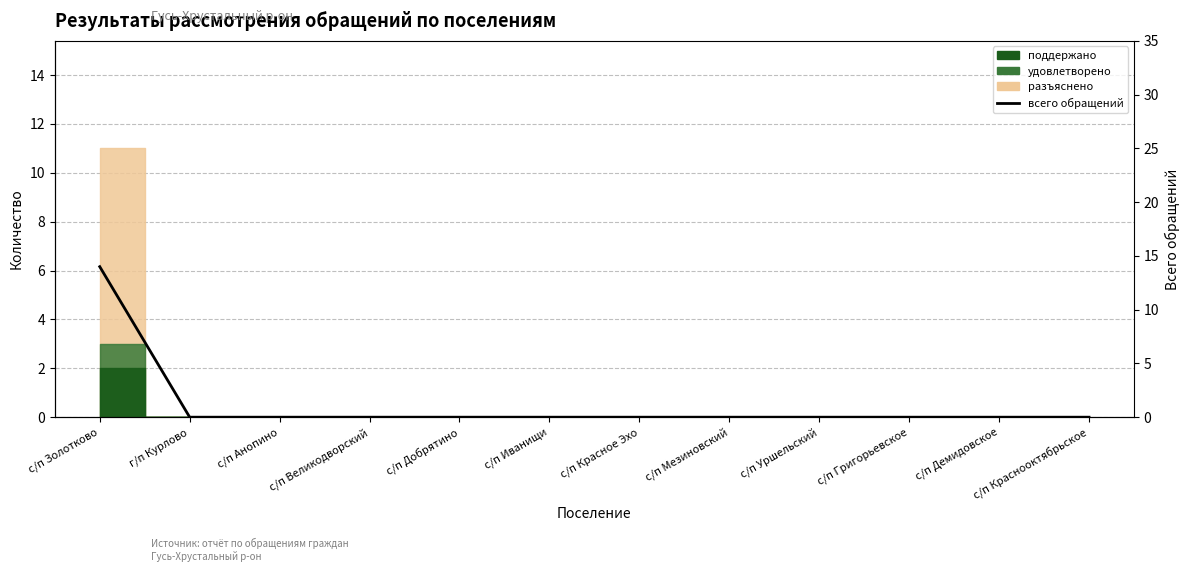

Is this an area chart (filled region under the line)?

No